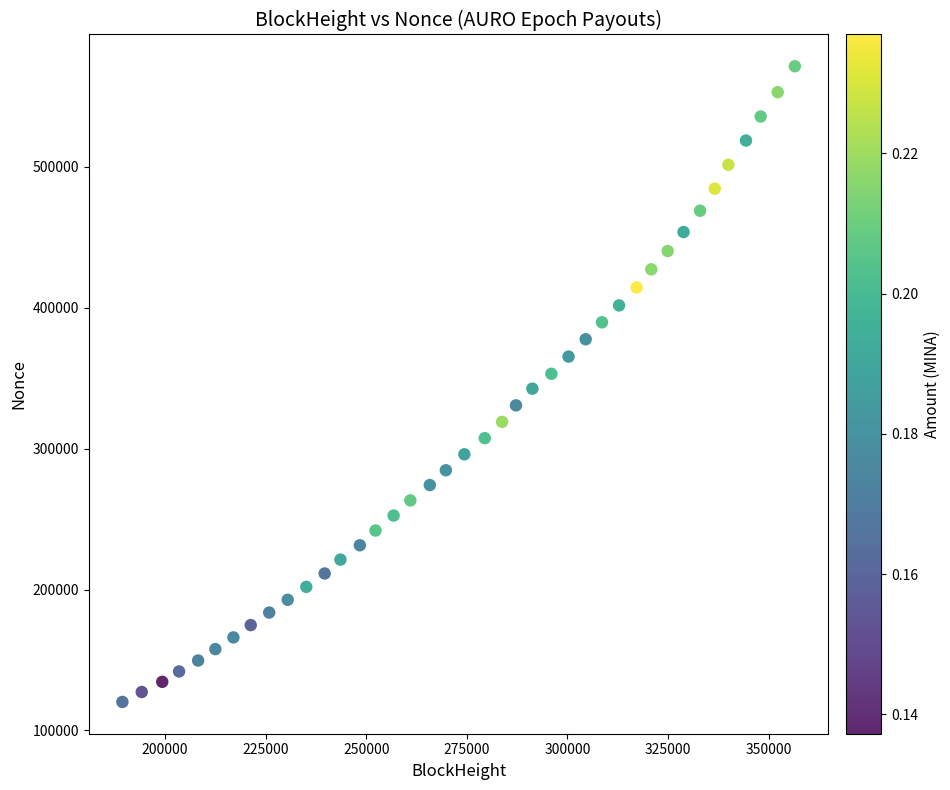

What is the range of Y values (max minus min)?

450998